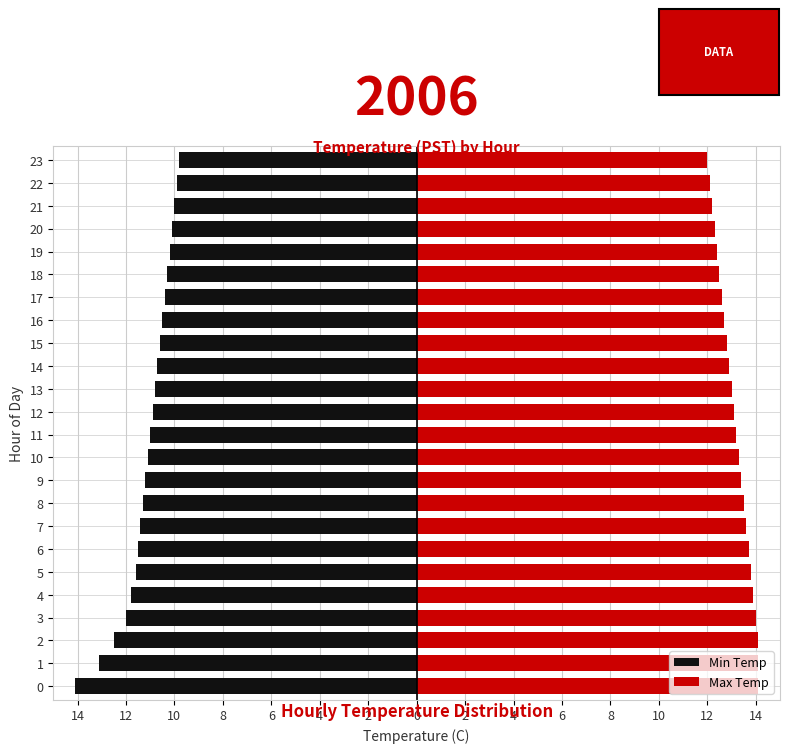

What is the sum of all Max Temp values?

315.3